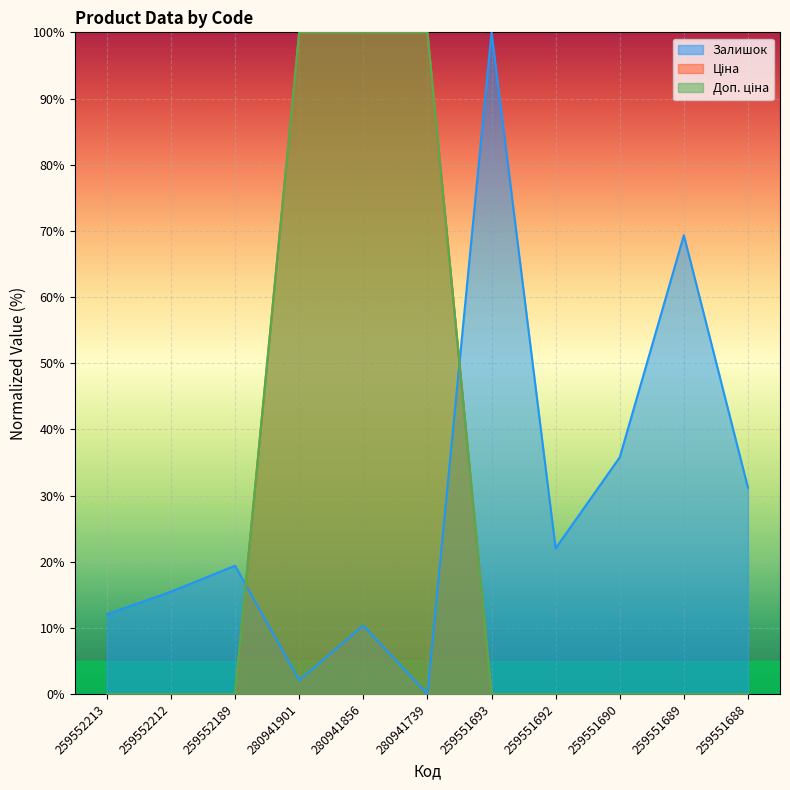

What is the label of the 7th point from the right?

280941856